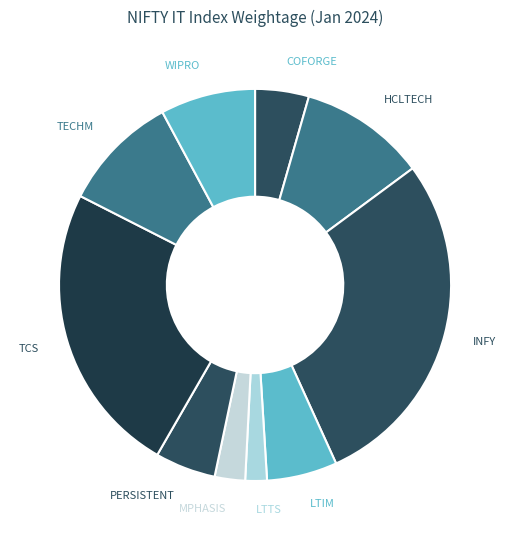

Which has a higher value, TECHM or MPHASIS?

TECHM